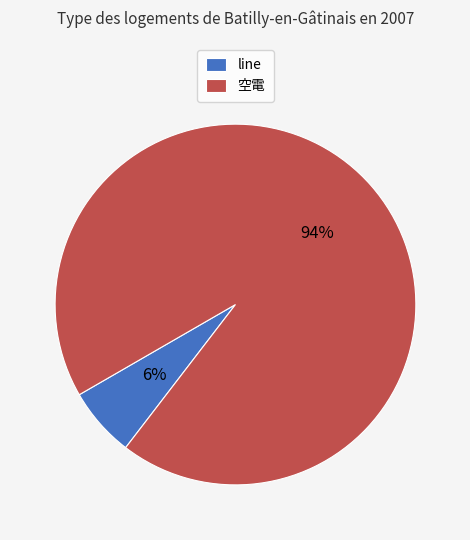

What is the smallest slice in the pie chart?

line